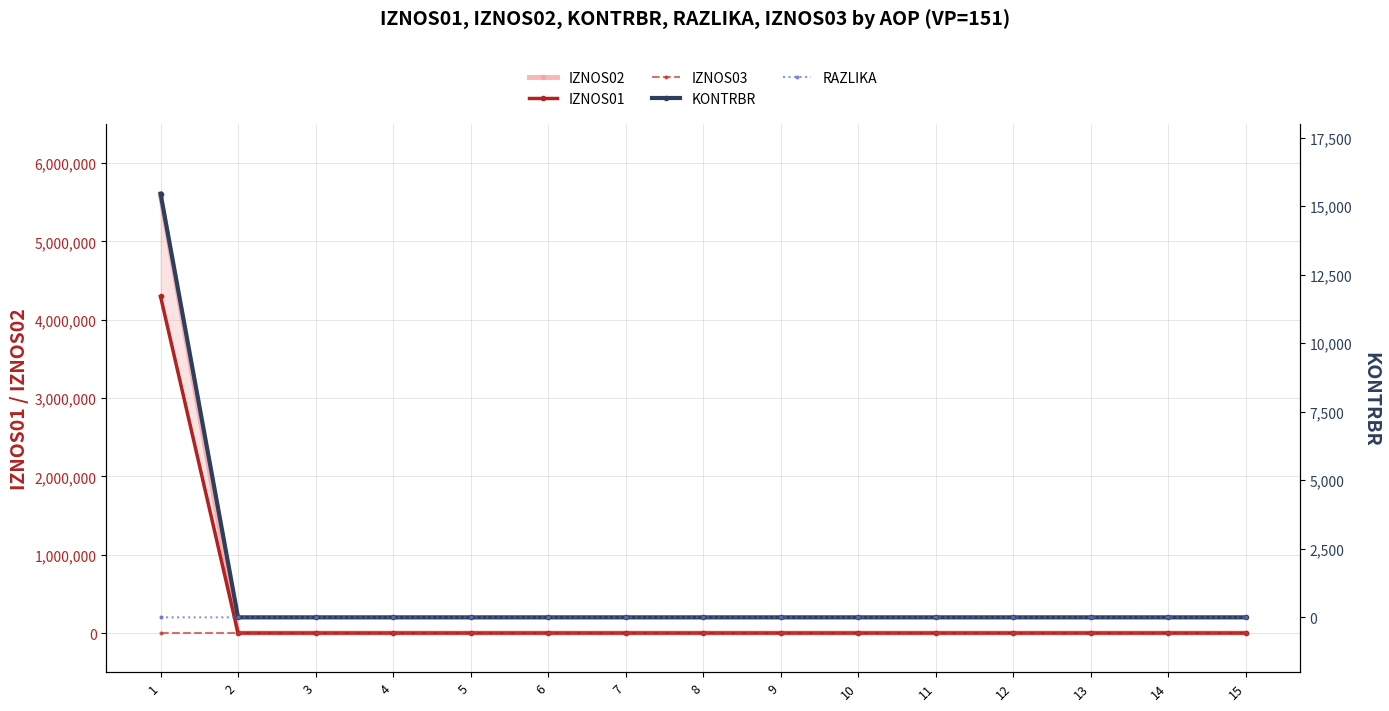

Reading right to left, extract all data points from this chart.

IZNOS02: 15=0.0	14=0.0	13=0.0	12=0.0	11=0.0	10=0.0	9=0.0	8=0.0	7=0.0	6=0.0	5=0.0	4=0.0	3=0.0	2=0.0	1=5579675.4
IZNOS01: 15=0.0	14=0.0	13=0.0	12=0.0	11=0.0	10=0.0	9=0.0	8=0.0	7=0.0	6=0.0	5=0.0	4=0.0	3=0.0	2=0.0	1=4296695.0
IZNOS03: 15=0.0	14=0.0	13=0.0	12=0.0	11=0.0	10=0.0	9=0.0	8=0.0	7=0.0	6=0.0	5=0.0	4=0.0	3=0.0	2=0.0	1=0.0
KONTRBR: 15=0.0	14=0.0	13=0.0	12=0.0	11=0.0	10=0.0	9=0.0	8=0.0	7=0.0	6=0.0	5=0.0	4=0.0	3=0.0	2=0.0	1=15456.0
RAZLIKA: 15=0.0	14=0.0	13=0.0	12=0.0	11=0.0	10=0.0	9=0.0	8=0.0	7=0.0	6=0.0	5=0.0	4=0.0	3=0.0	2=0.0	1=0.4